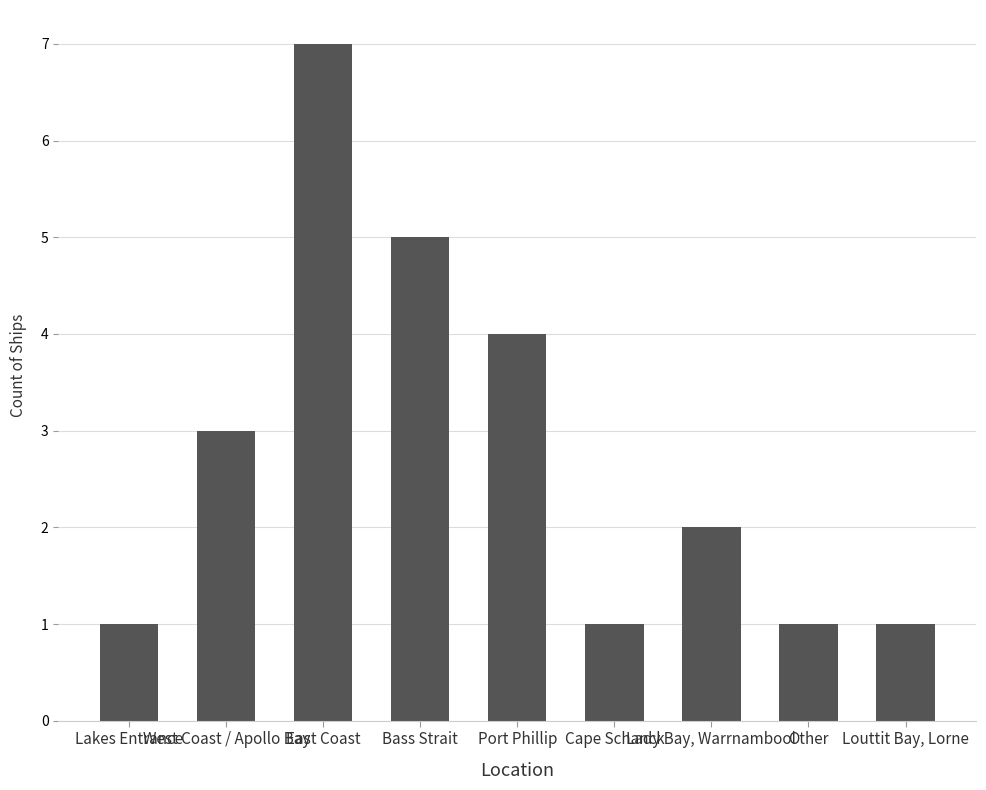

What is the greatest value displayed?

7